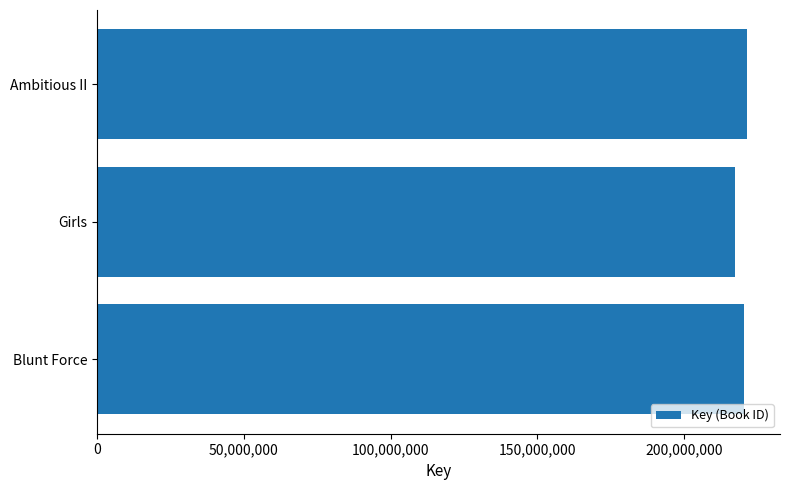

What is the approximate value at Girls?

217340496